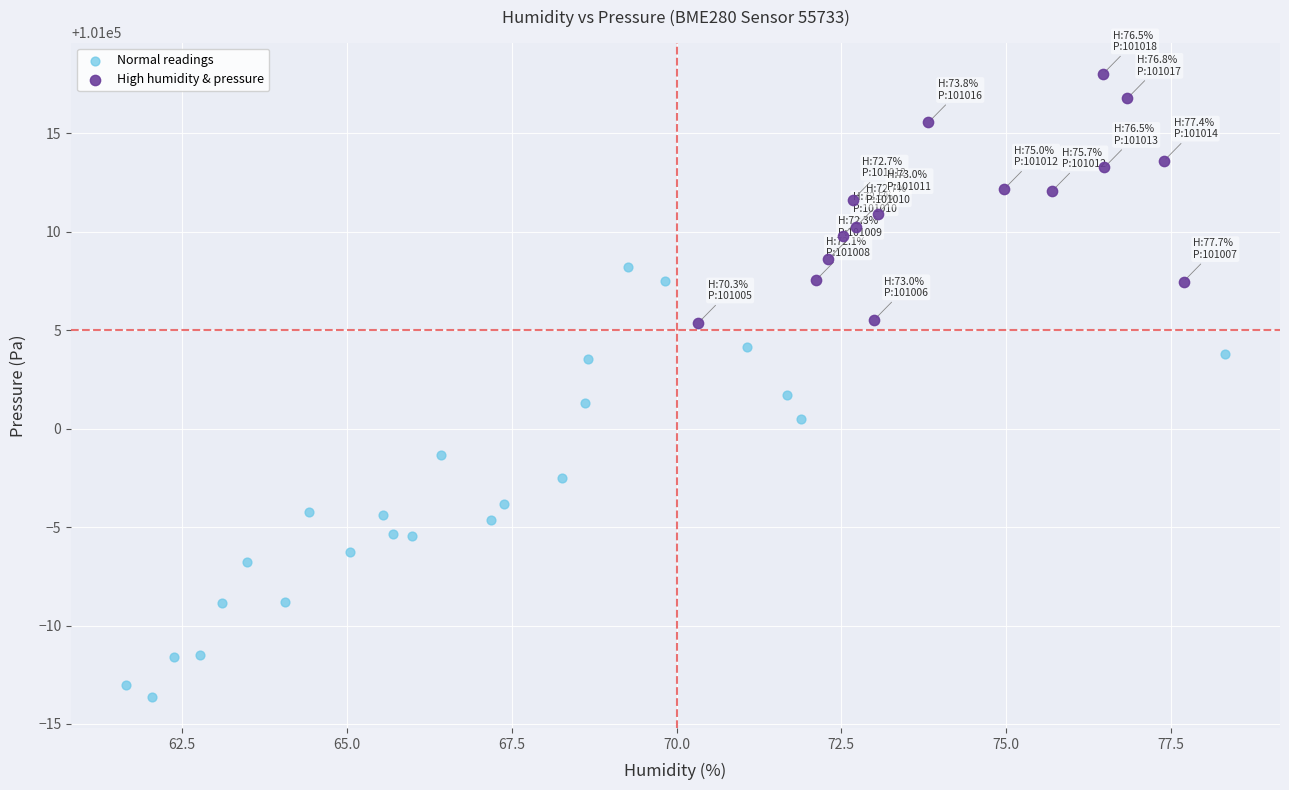

What are all the series names shown in the legend?

Normal readings, High humidity & pressure